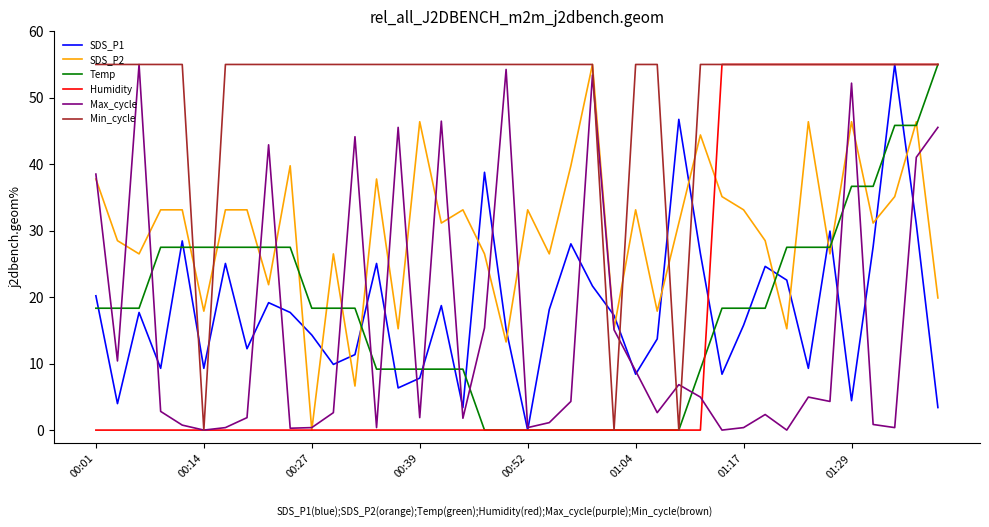

What are all the series names shown in the legend?

SDS_P1, SDS_P2, Temp, Humidity, Max_cycle, Min_cycle